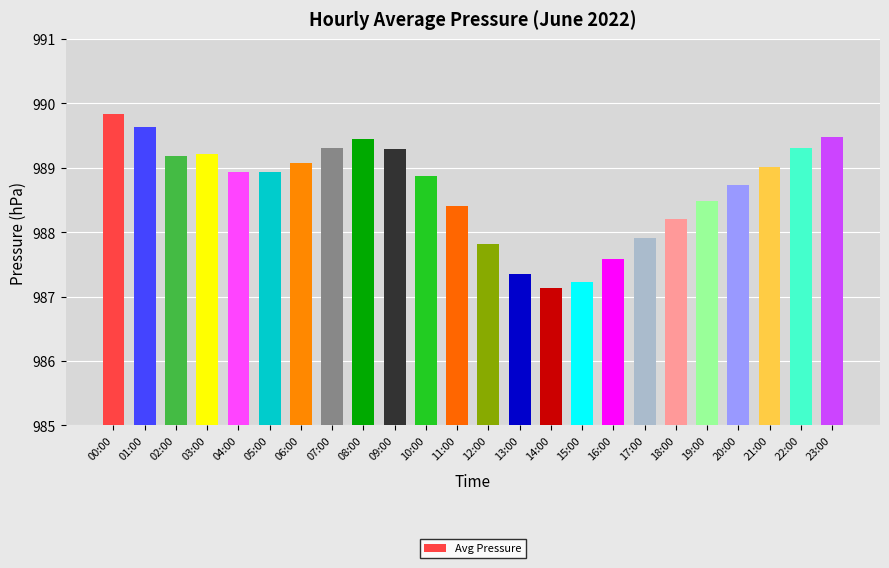

What is the minimum value shown in the chart?

987.1